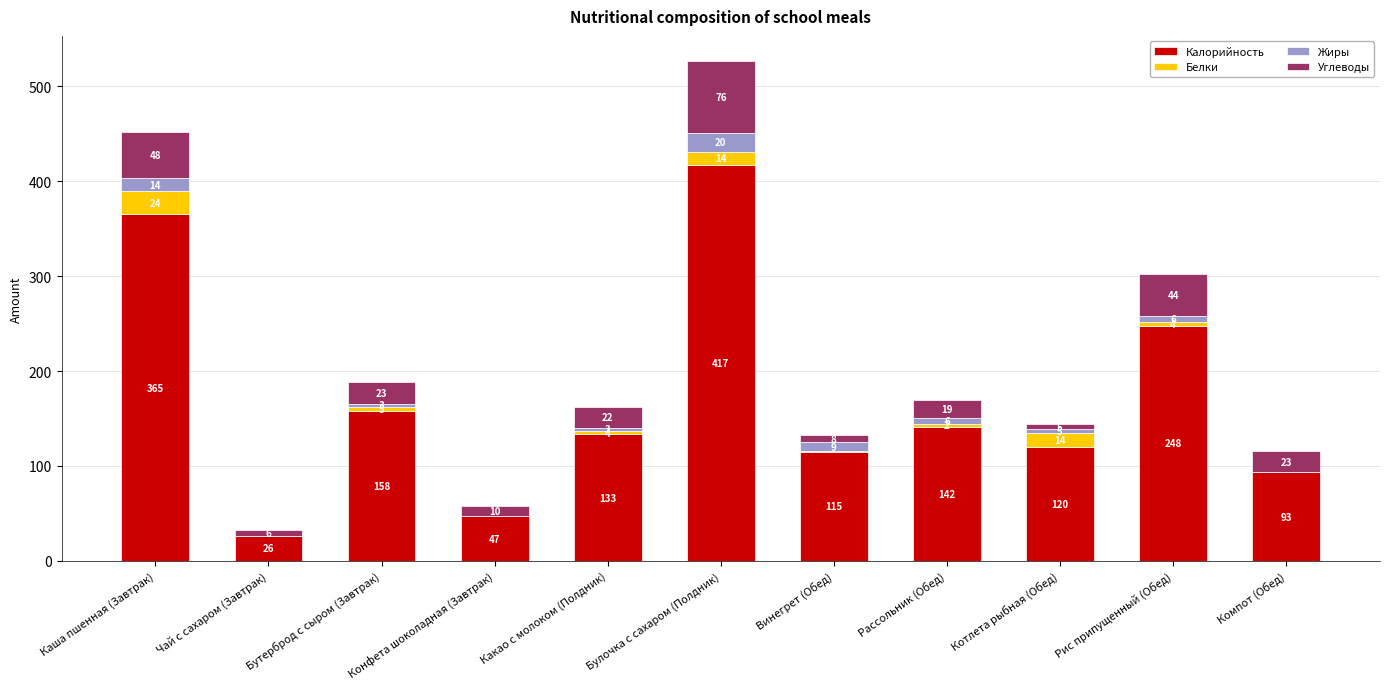

What position from the right is Какао с молоком (Полдник)?

7